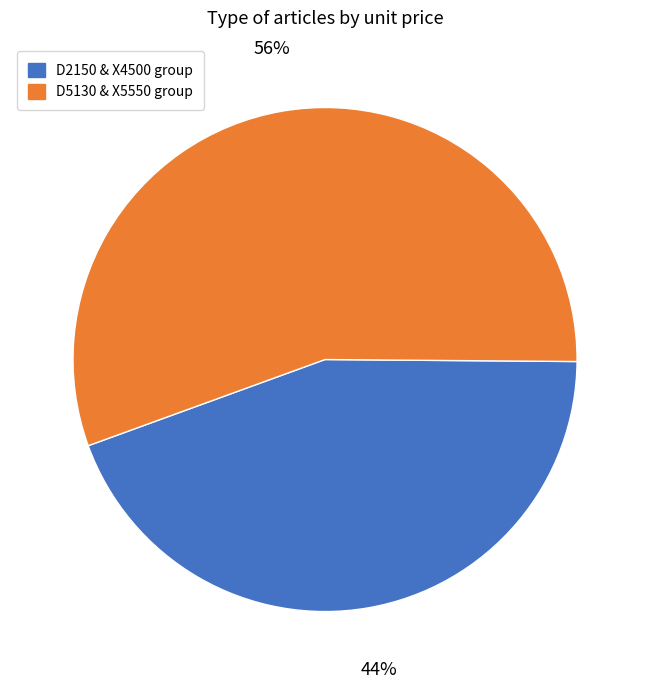

To the nearest percent, what is the average slice percentage?

50%